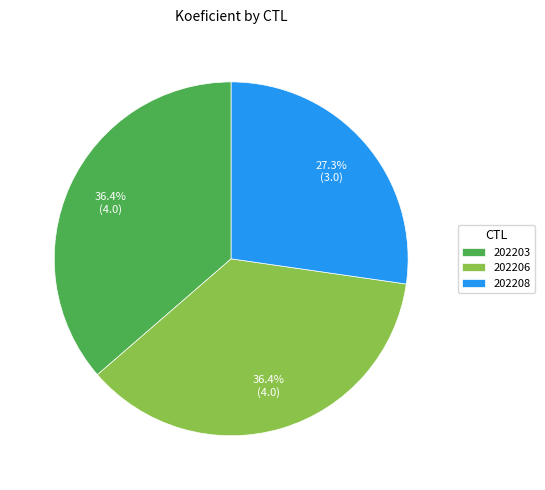

How many segments does this pie chart have?

3